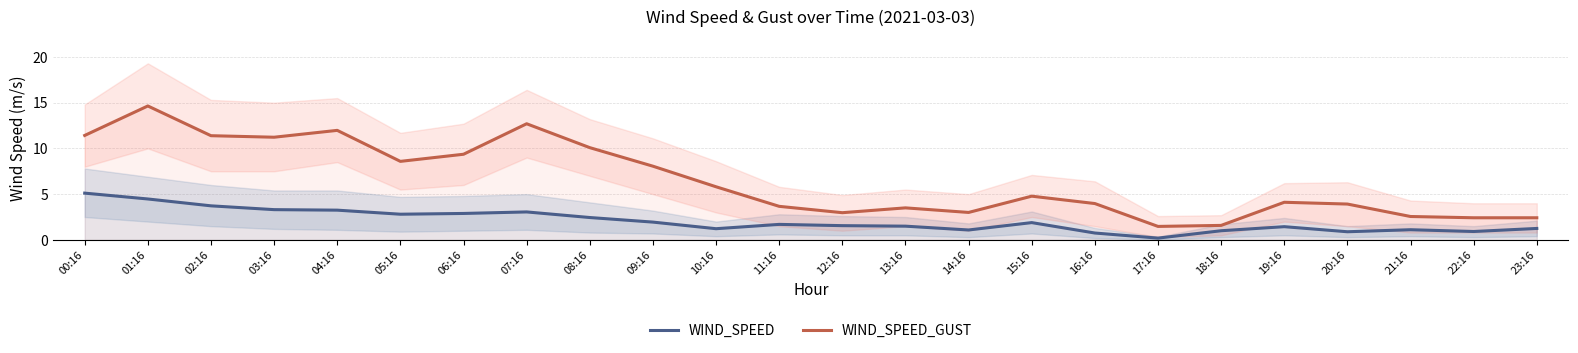

Reading right to left, list all the values displayed in this chart.

WIND_SPEED: 1.2	0.9	1.1	0.9	1.4	1.0	0.2	0.8	1.9	1.1	1.5	1.6	1.7	1.2	1.9	2.4	3.1	2.9	2.8	3.2	3.3	3.7	4.5	5.1
WIND_SPEED_GUST: 2.4	2.4	2.6	3.9	4.1	1.6	1.5	4.0	4.8	3.0	3.5	3.0	3.7	5.8	8.1	10.1	12.7	9.4	8.6	12.0	11.2	11.4	14.6	11.4